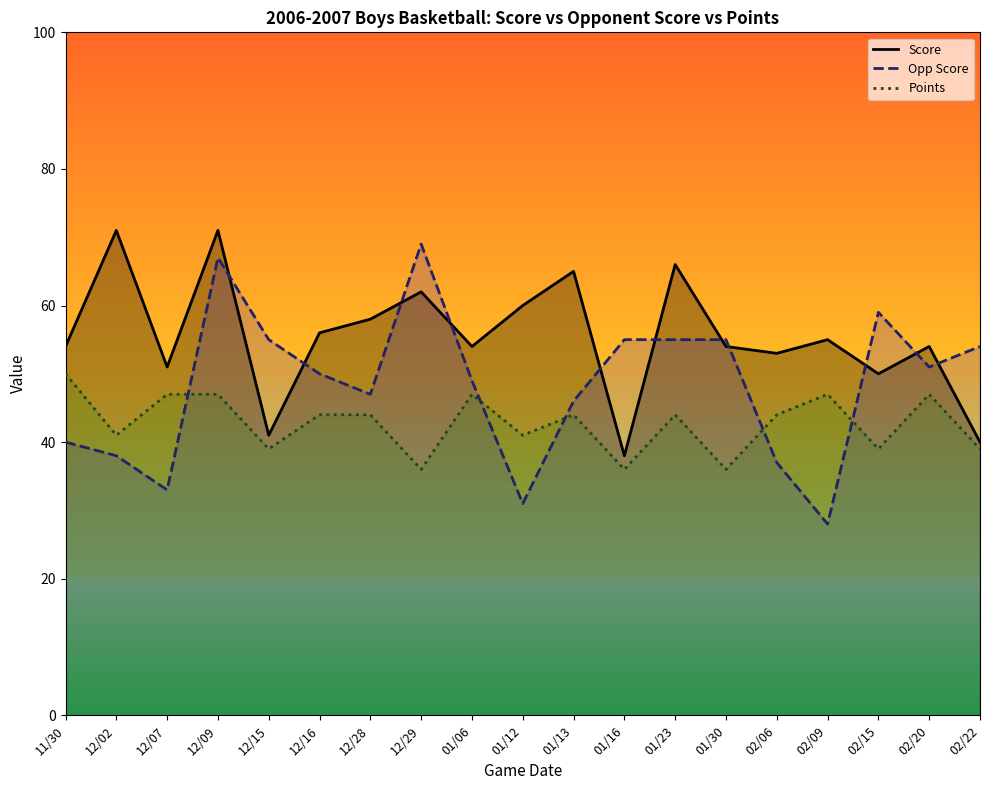

Reading right to left, transcribe all the data shown in this chart.

Score: 40	54	50	55	53	54	66	38	65	60	54	62	58	56	41	71	51	71	54
Opp Score: 54	51	59	28	37	55	55	55	46	31	49	69	47	50	55	67	33	38	40
Points: 39	47	39	47	44	36	44	36	44	41	47	36	44	44	39	47	47	41	50